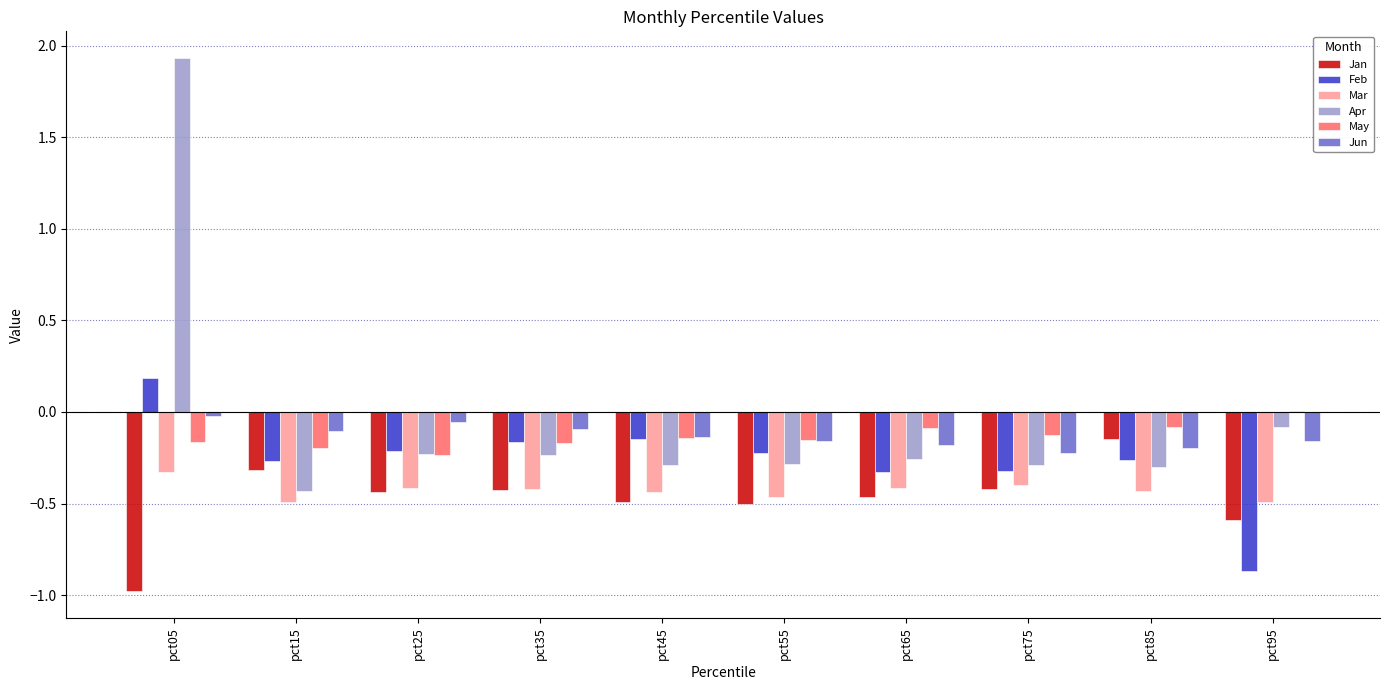

Between pct05 and pct75, which series saw the biggest shift?

Apr